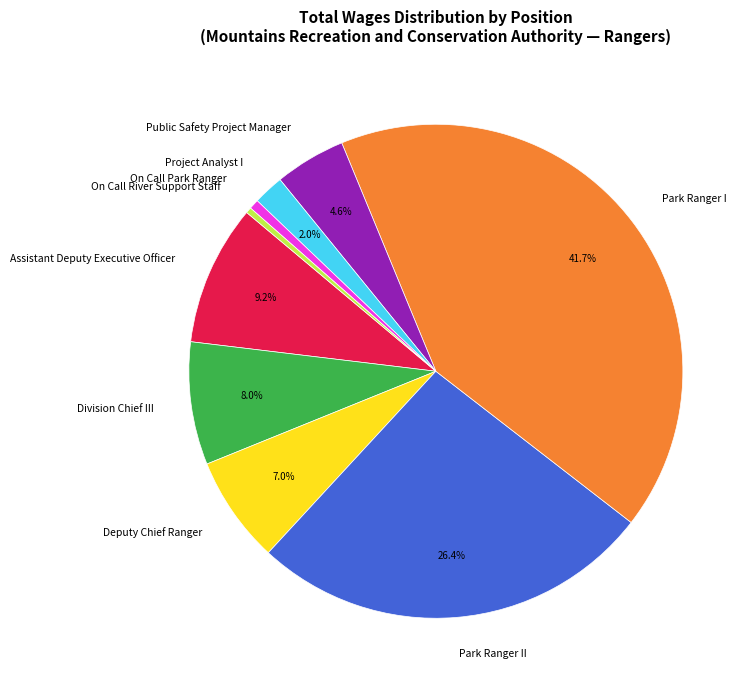

Which category has the biggest portion of the pie?

Park Ranger I